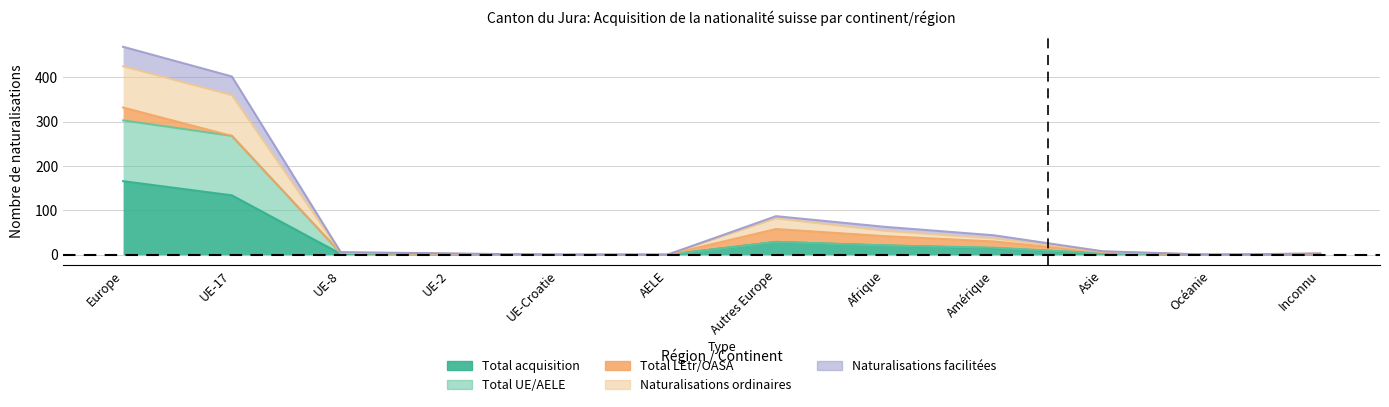

True or false: Naturalisations facilitées and Total UE/AELE intersect in this chart.

False